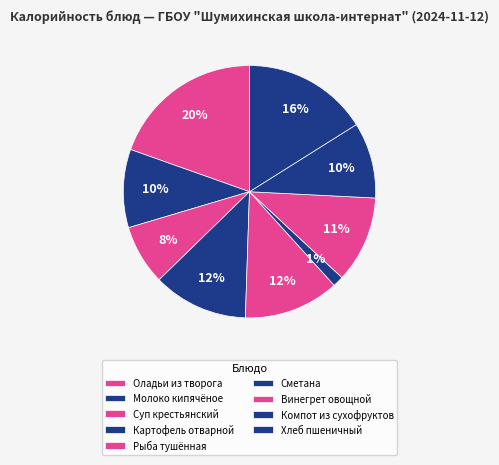

Count the number of slices in the pie.

9